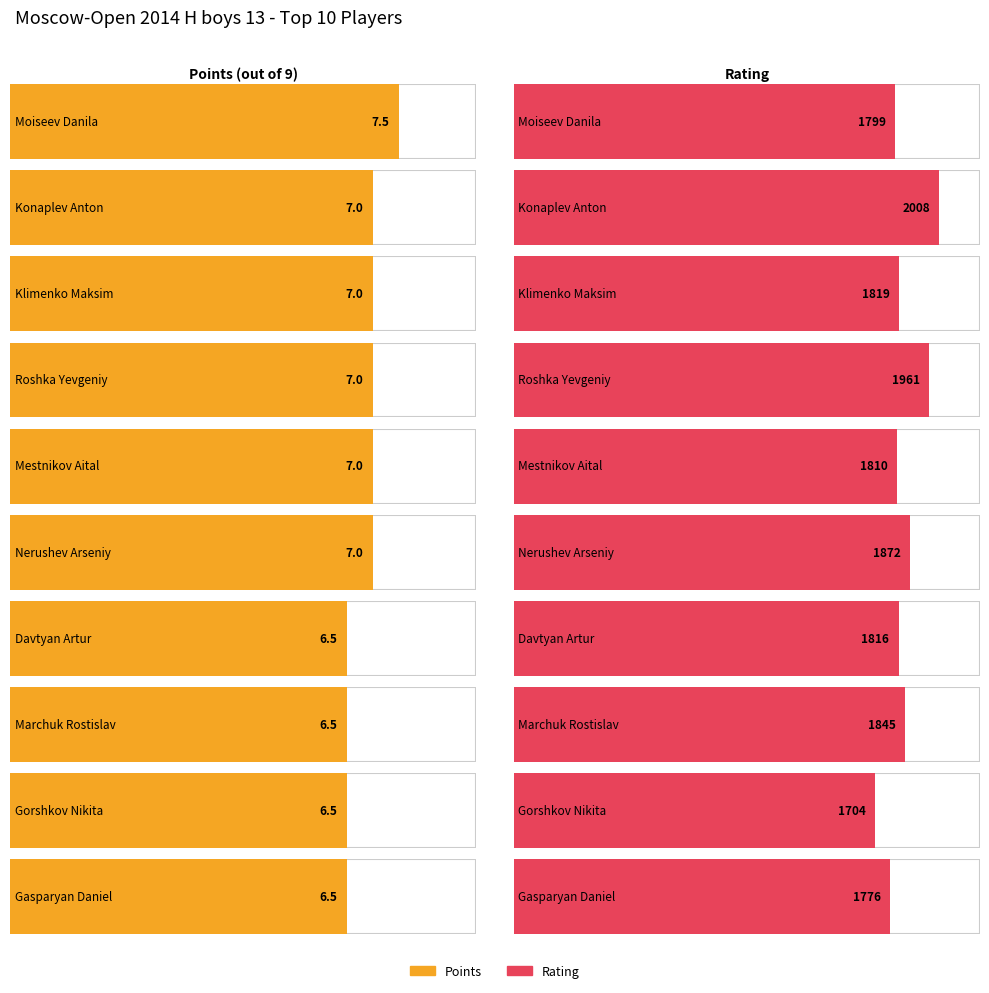

What is the label of the 1st bar from the left?

Moiseev Danila